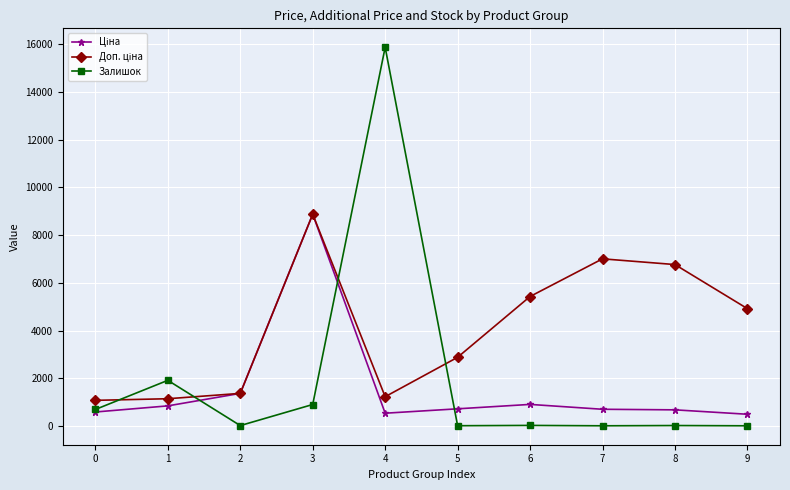

How many data points does each series have?

10